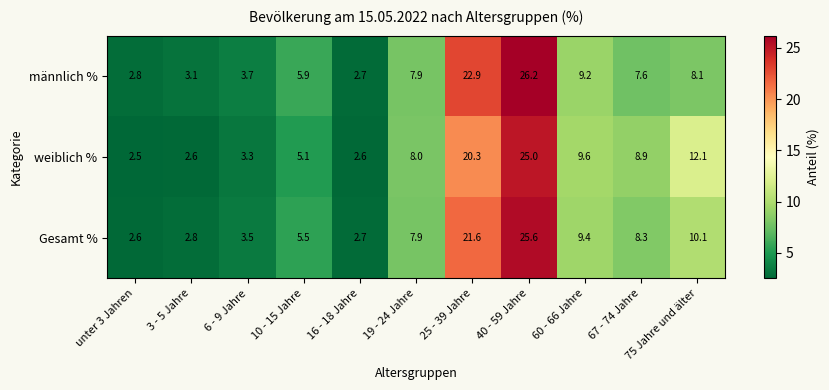

What is the minimum value shown in the chart?

2.5